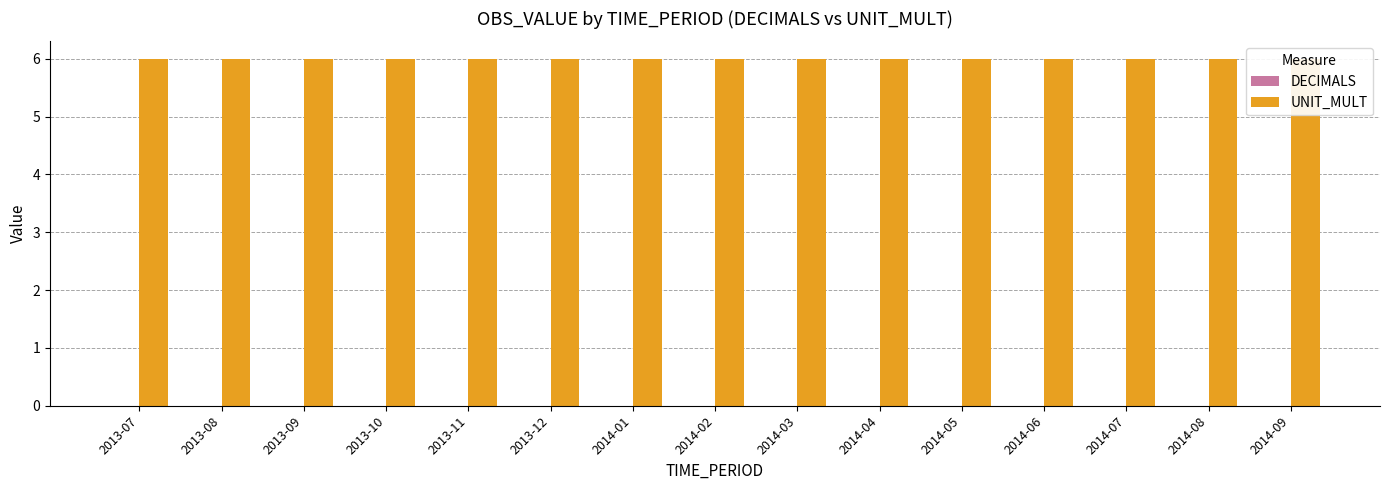

Which series has the largest range (max minus min)?

DECIMALS